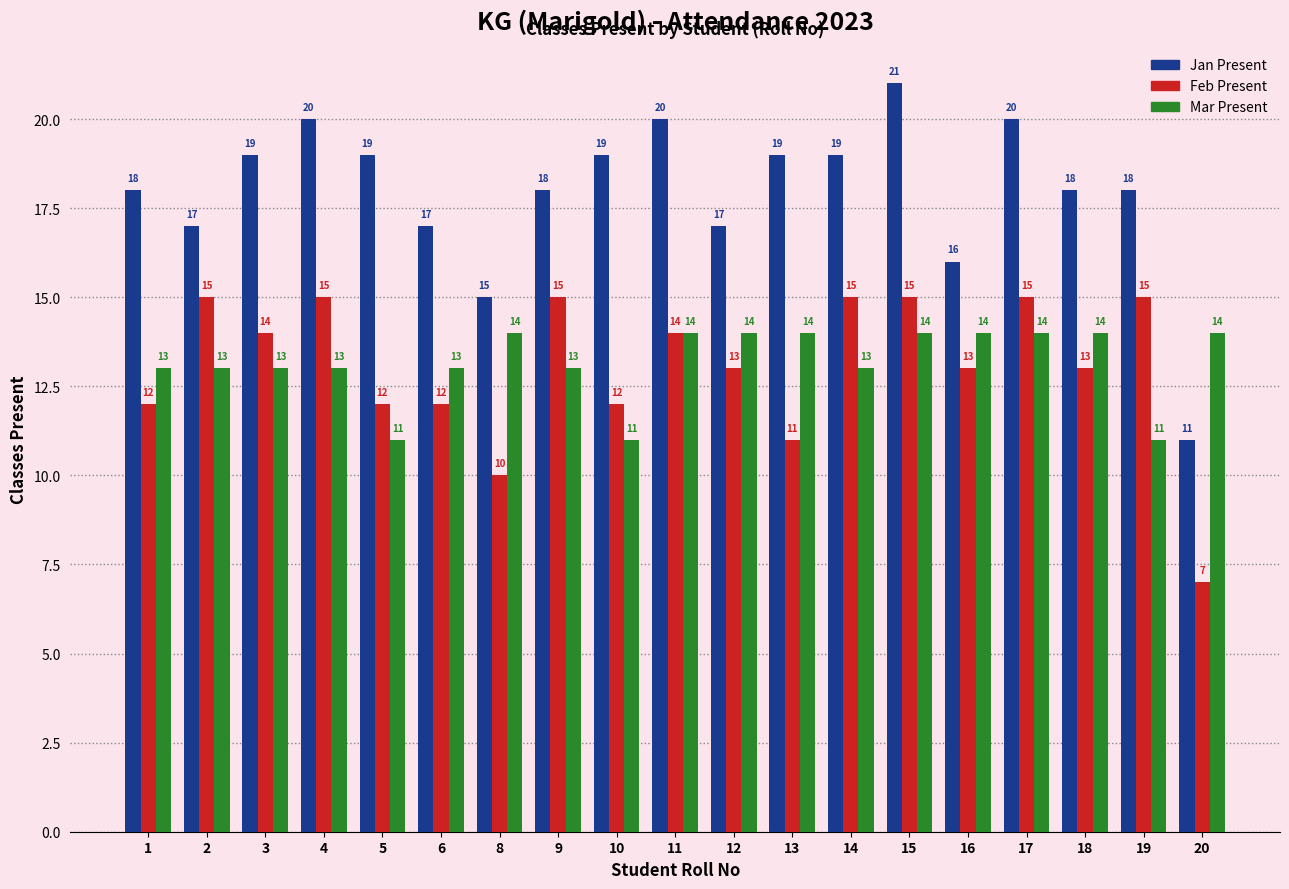

Rank the series by their maximum value, from highest to lowest.

Jan Present, Feb Present, Mar Present